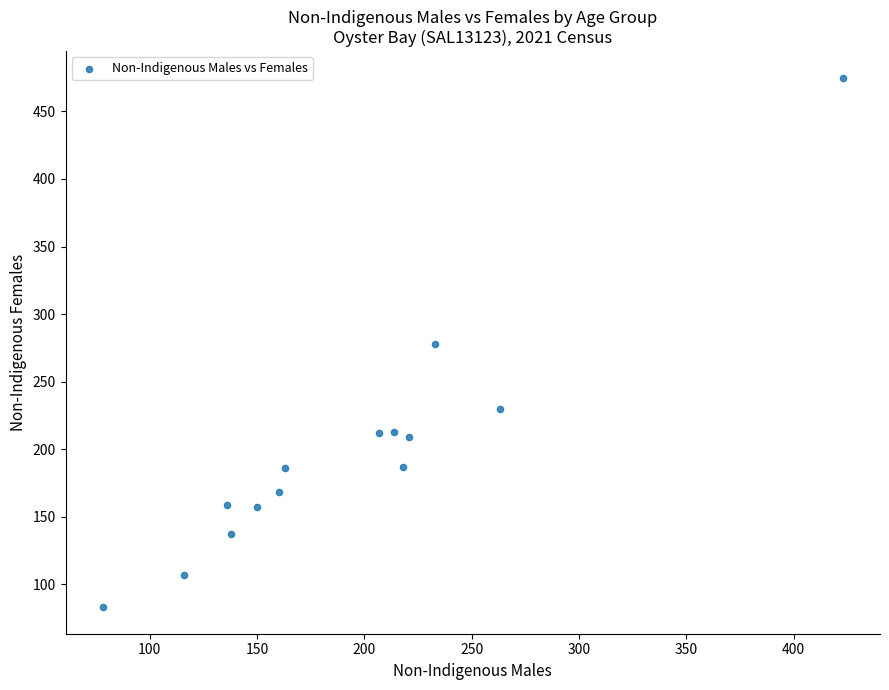

What is the range of X values (max minus min)?

345